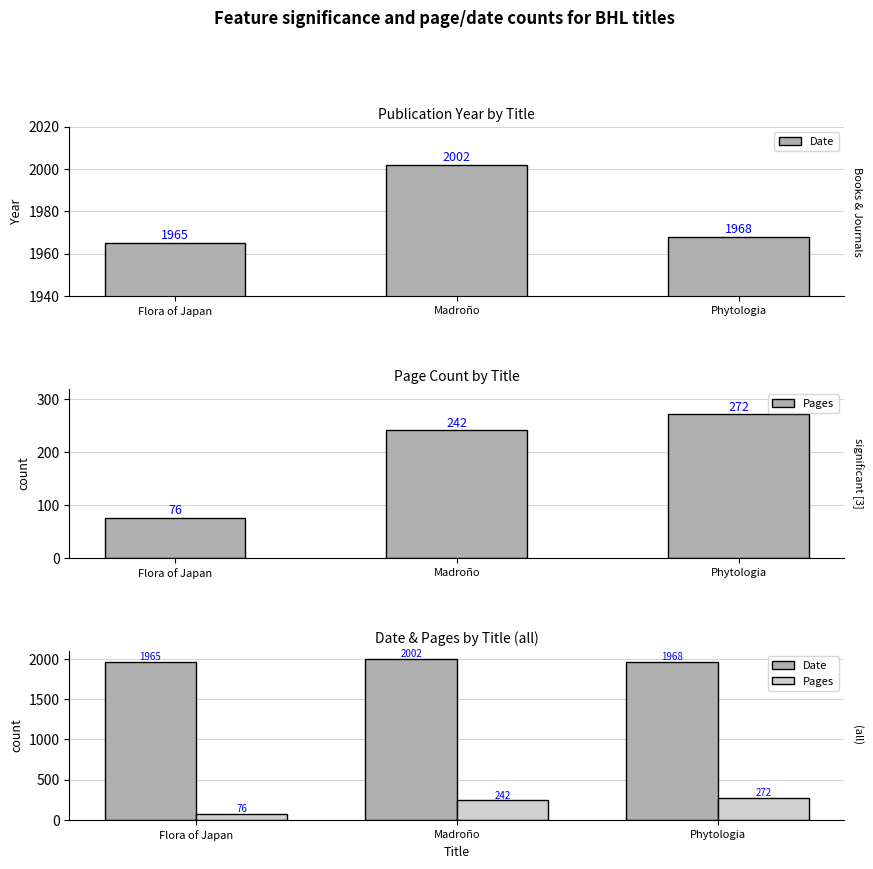

What is the difference between the Pages values at Flora of Japan and Phytologia?

196